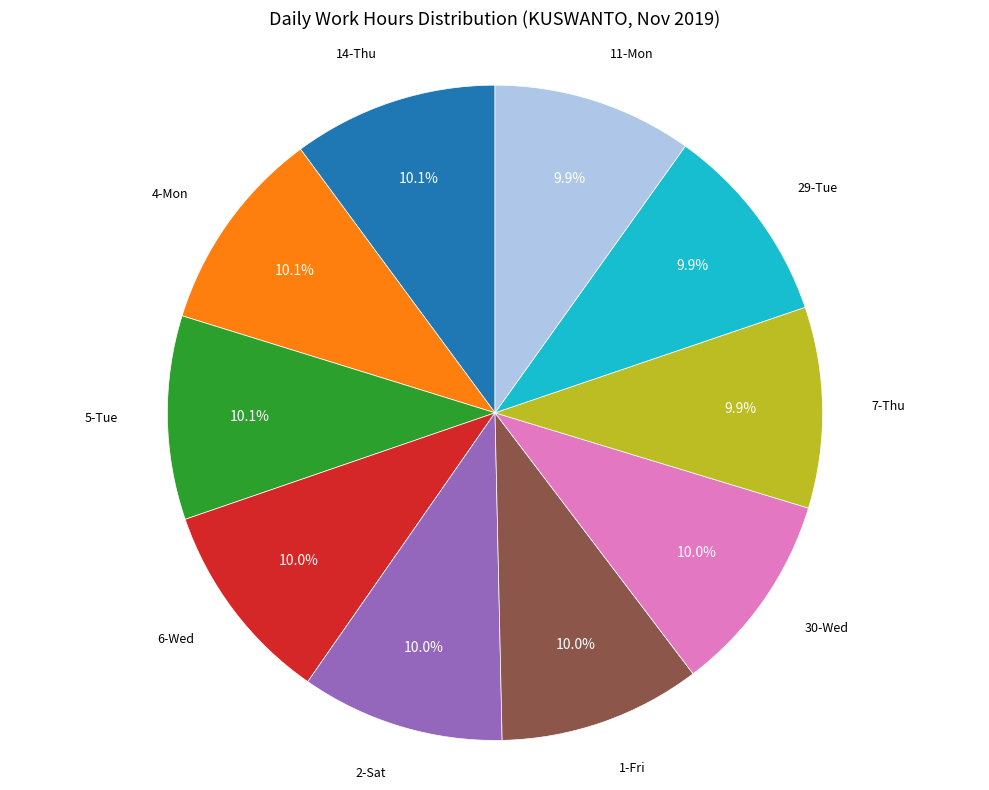

Does any single category account for the majority?

No